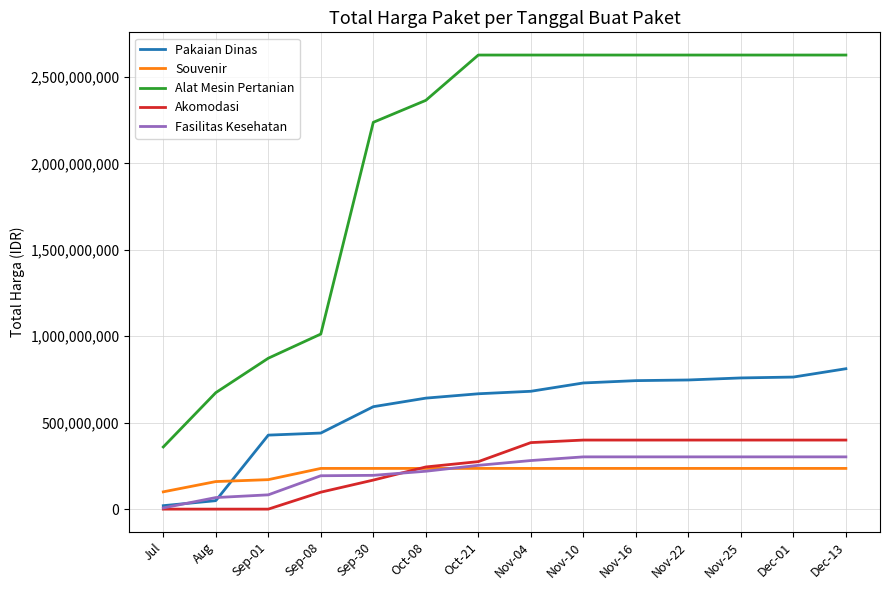

At how many categories does at least one series exceed 1973344262?

10